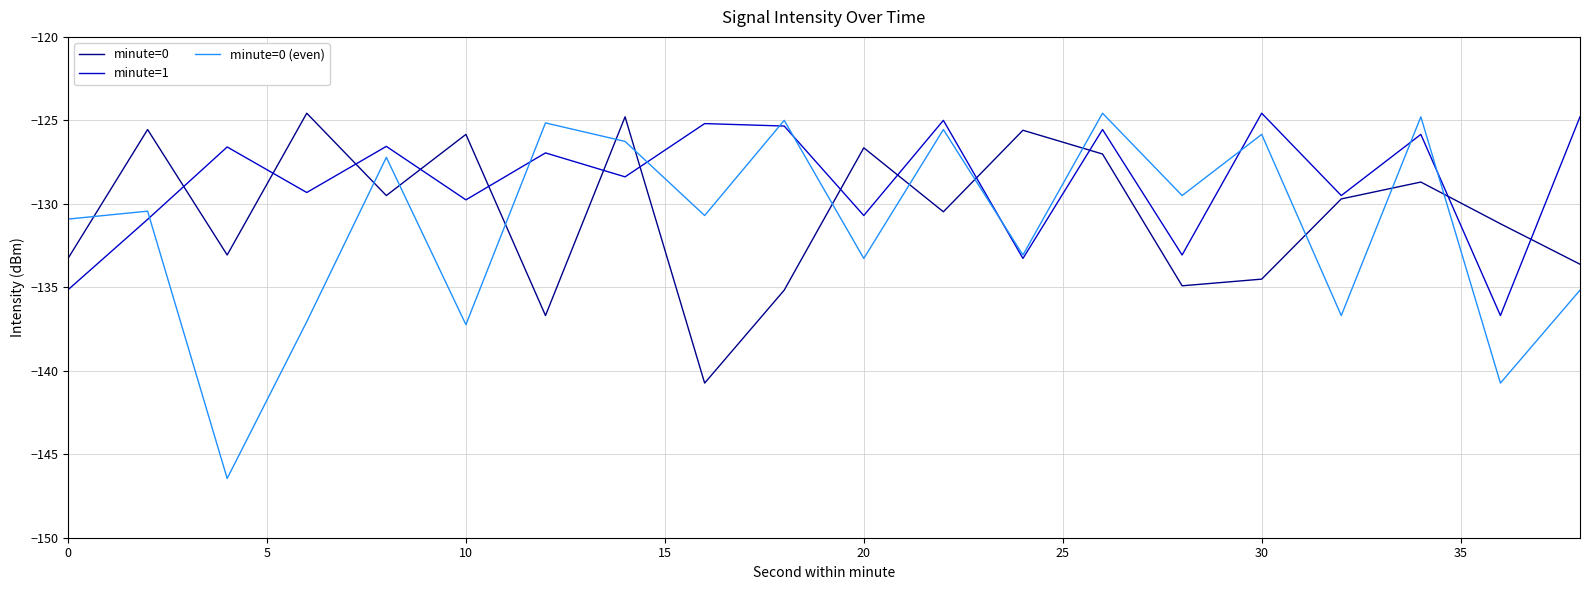

What is the sum of all minute=0 (even) values?

-2625.6